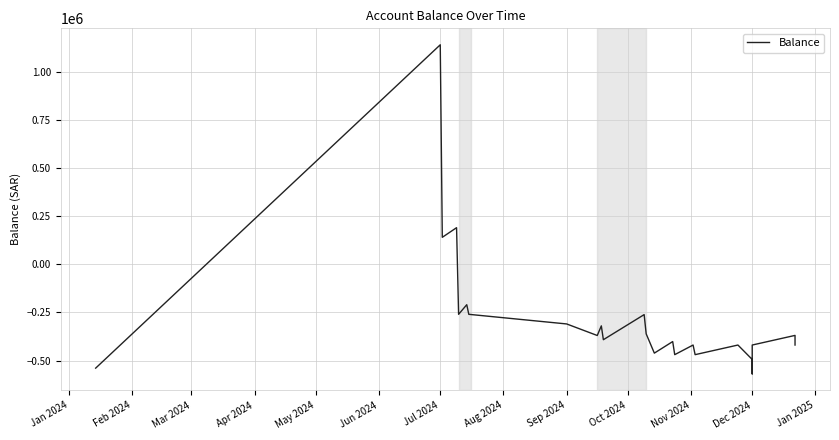

What is the smallest value displayed?

-569355.3